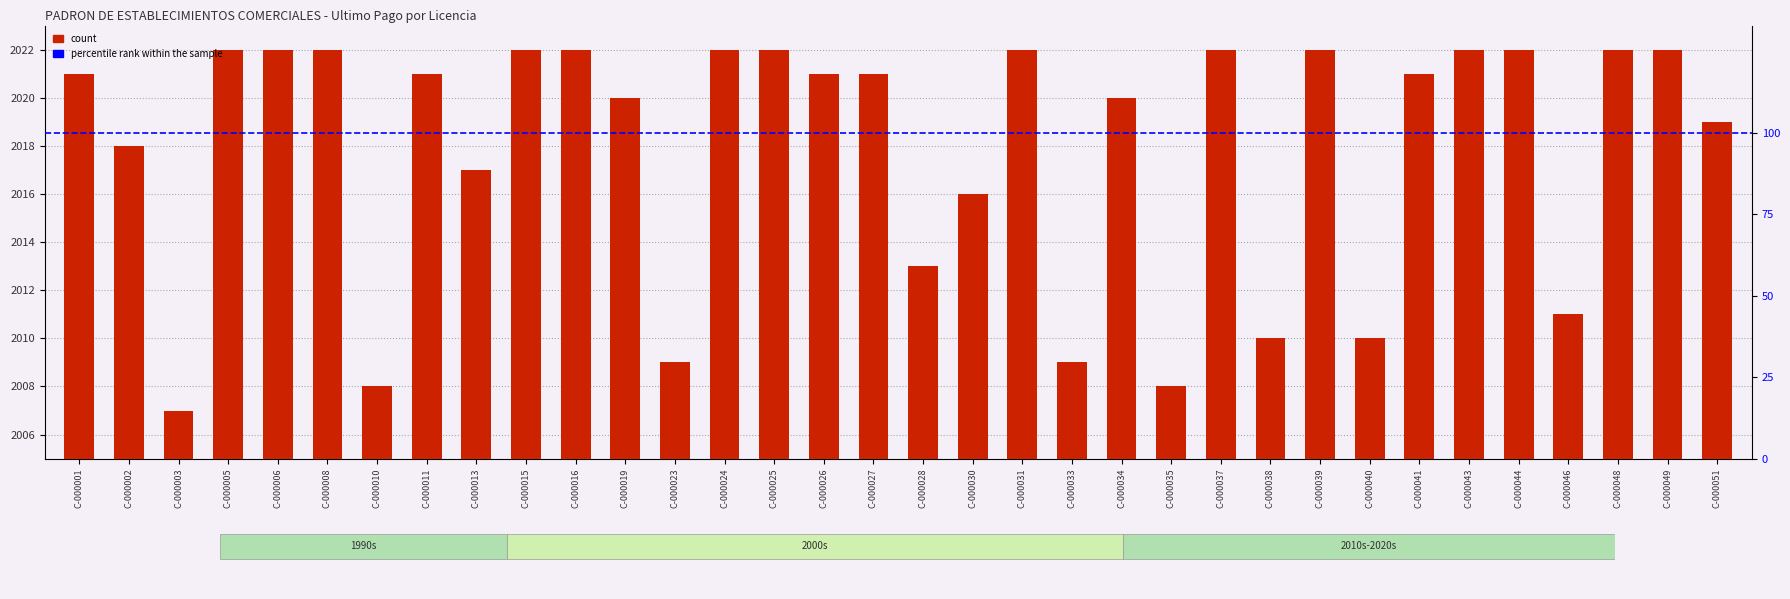

True or false: the data shows 2021 at C-000026.

True